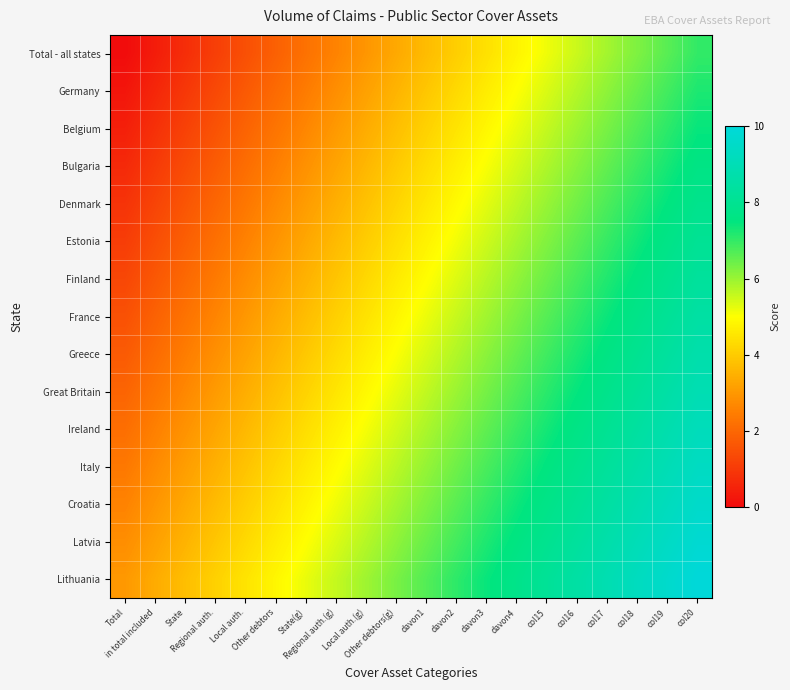

What is the total value across all series at davon3?

88.8